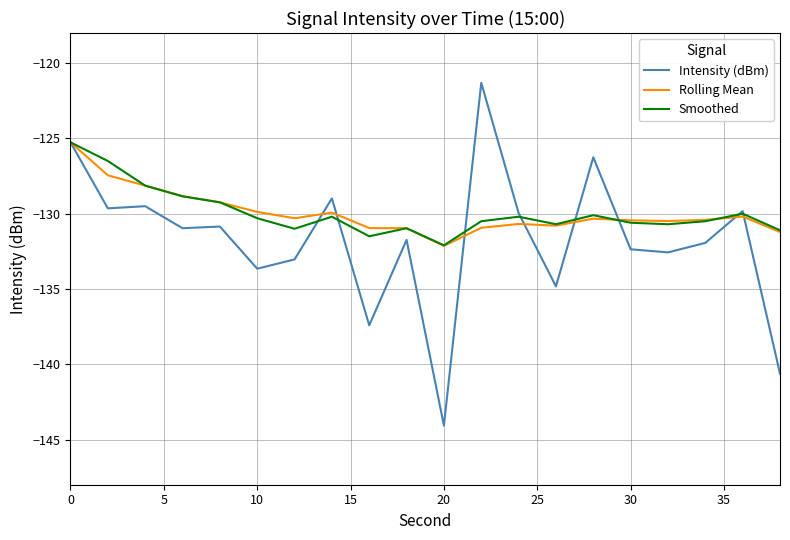

Which series has the widest spread of values?

Intensity (dBm)